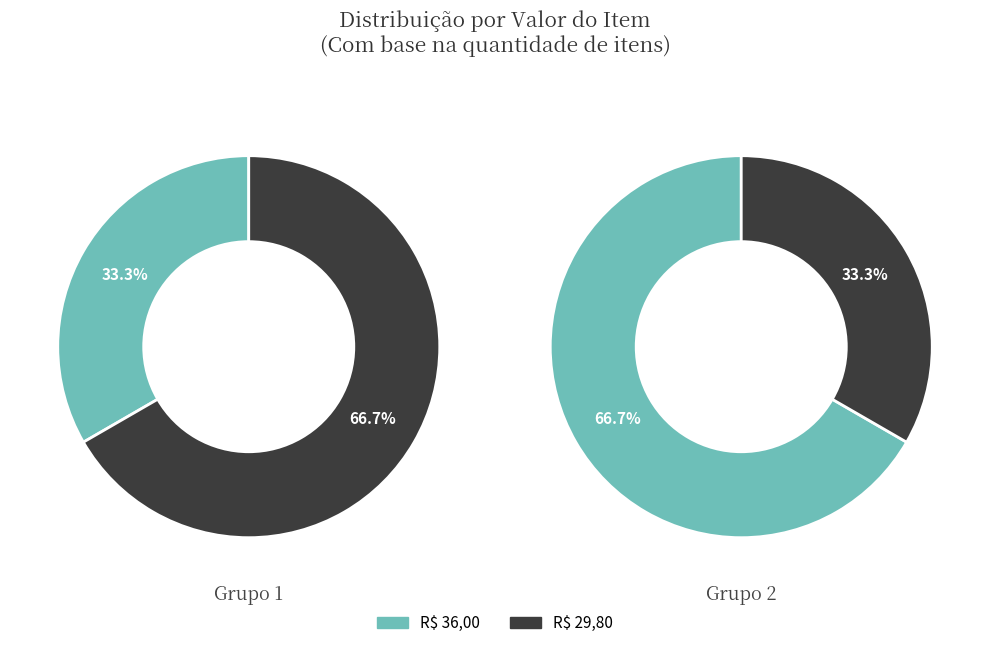

To the nearest percent, what is the combined percentage of R$ 36,00 and R$ 29,80?

100%